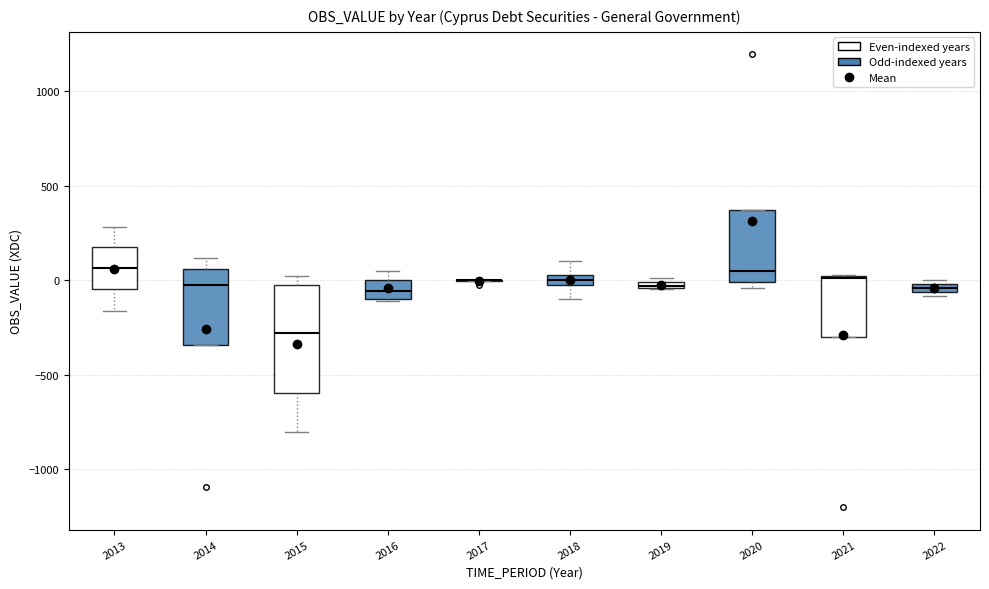

Where is the lower edge of the box at x = 2022 on the y-axis? The values are not printed on the chart, so give them approximately, as read against the axis.

-50